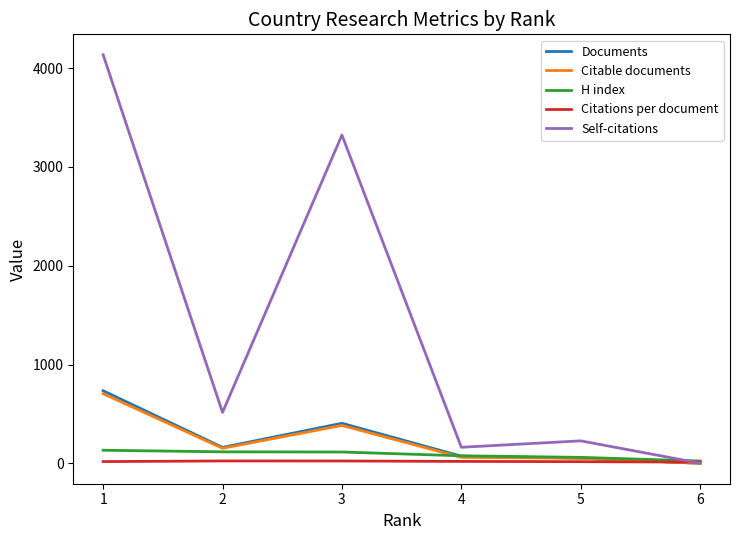

The H index series shows 133.0 at 1. True or false?

True